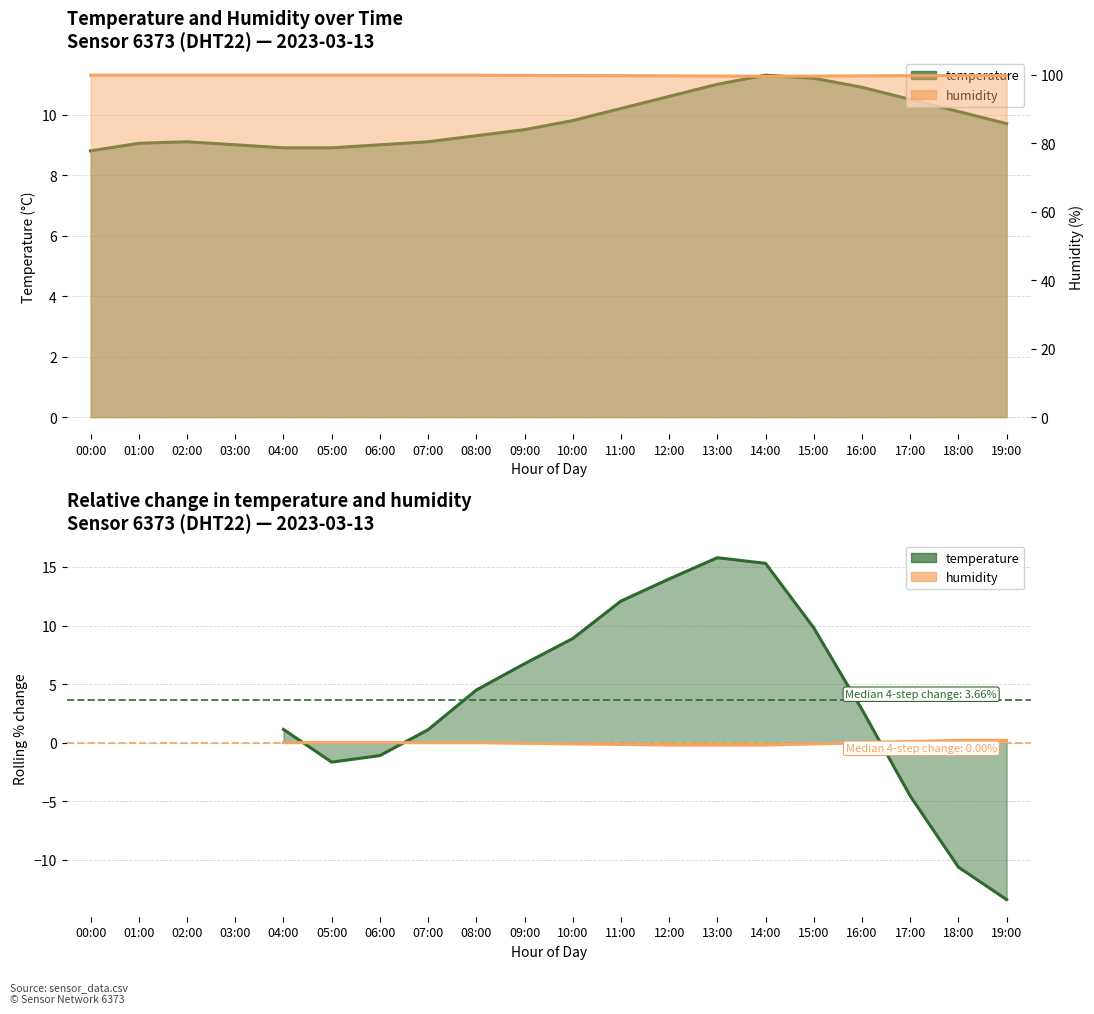

What is the difference between the temperature values at 01:00 and 14:00?

2.2